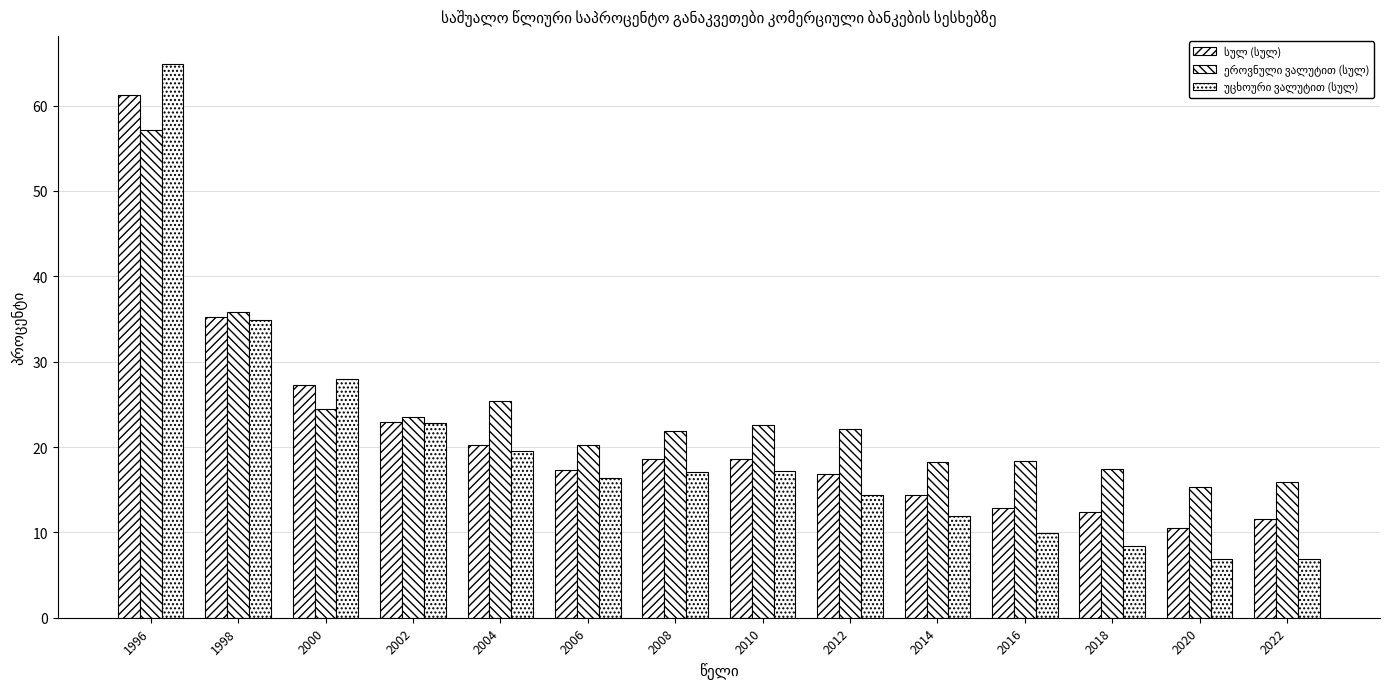

The სულ (სულ) series shows 21.4 at 2018. True or false?

False